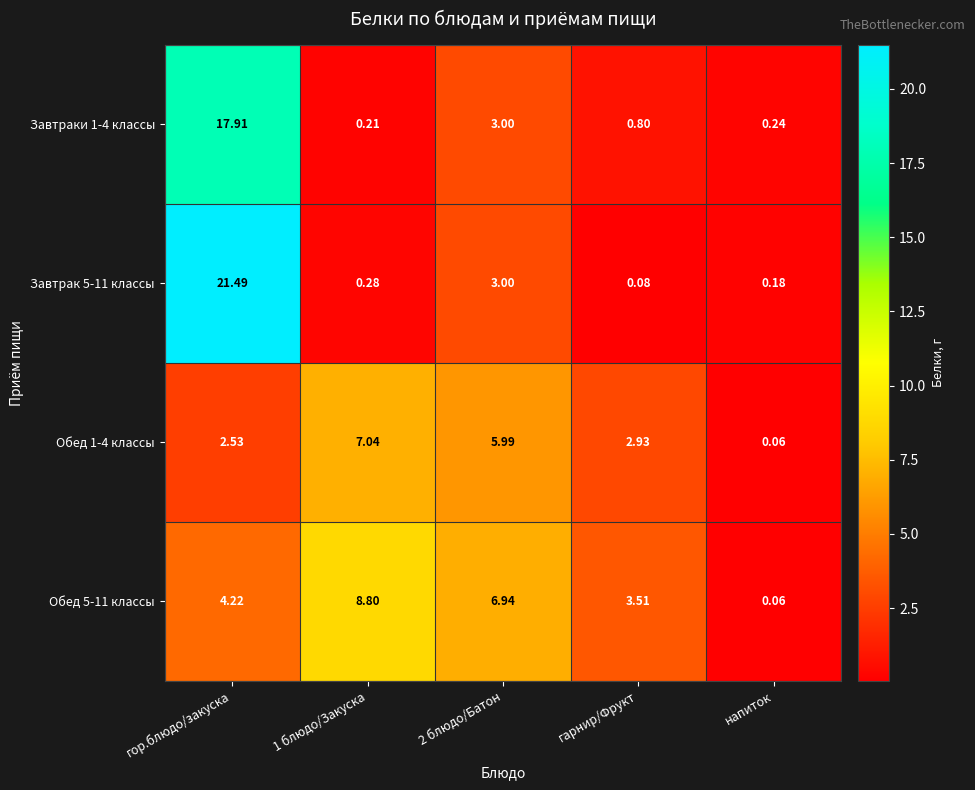

Rank the series by their maximum value, from highest to lowest.

Завтрак 5-11 классы, Завтраки 1-4 классы, Обед 5-11 классы, Обед 1-4 классы